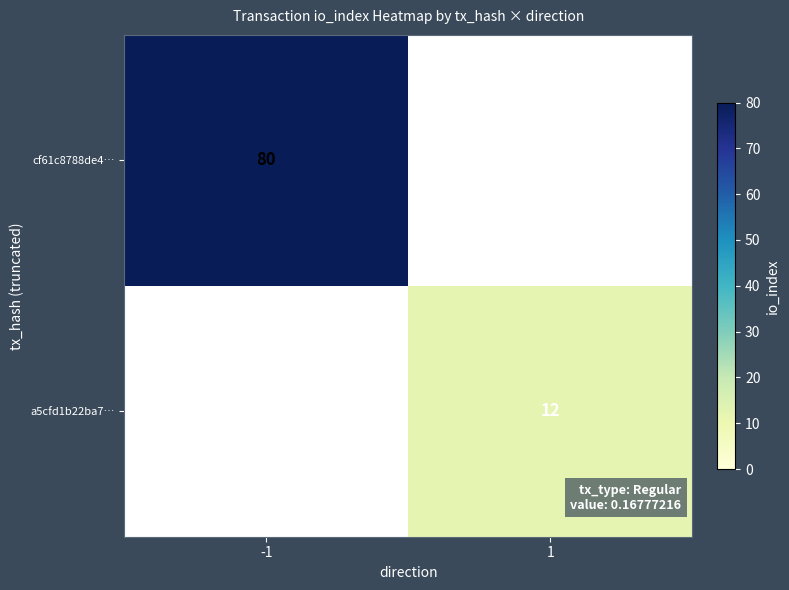

Is the value of a5cfd1b22ba7… at 1 greater than the value of cf61c8788de4… at -1?

No